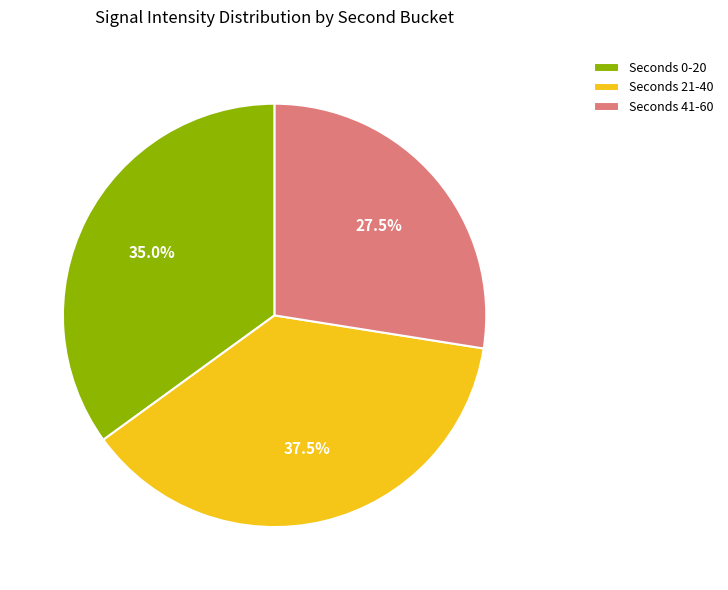

Is there any slice that represents more than half of the pie?

No